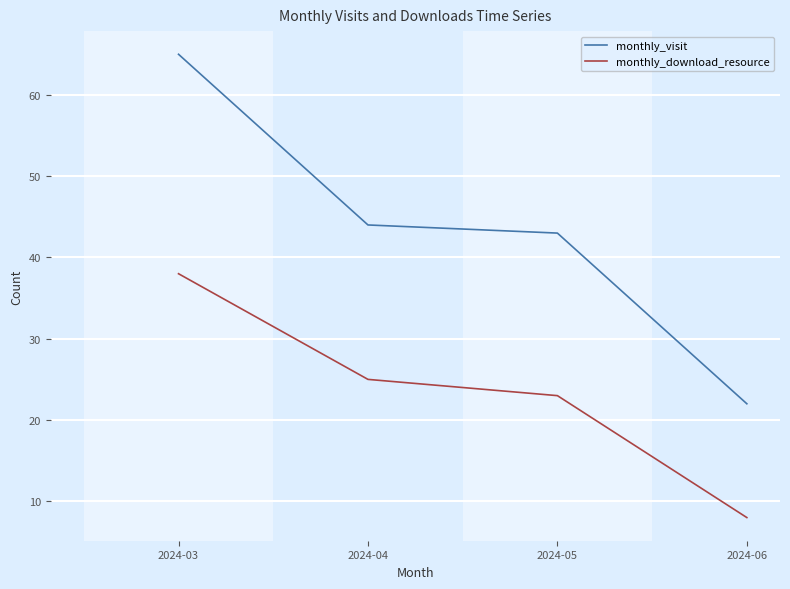

Reading left to right, transcribe all the data shown in this chart.

monthly_visit: 2024-03=65	2024-04=44	2024-05=43	2024-06=22
monthly_download_resource: 2024-03=38	2024-04=25	2024-05=23	2024-06=8